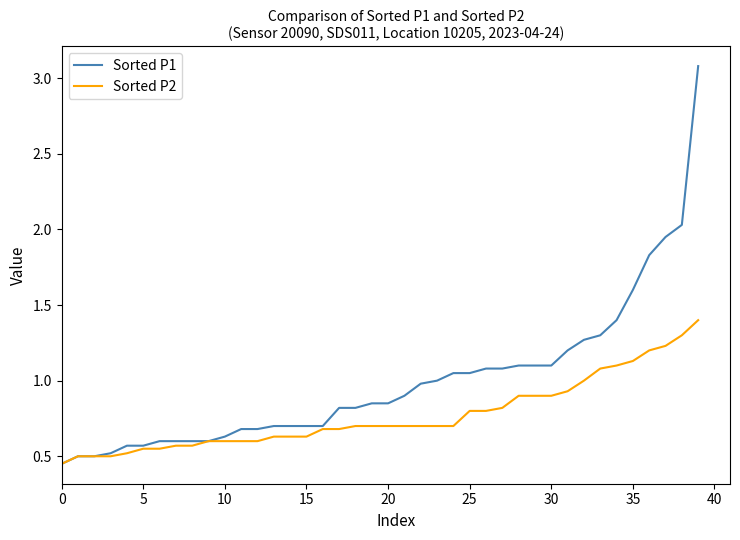

Rank the series by their average value, from highest to lowest.

Sorted P1, Sorted P2